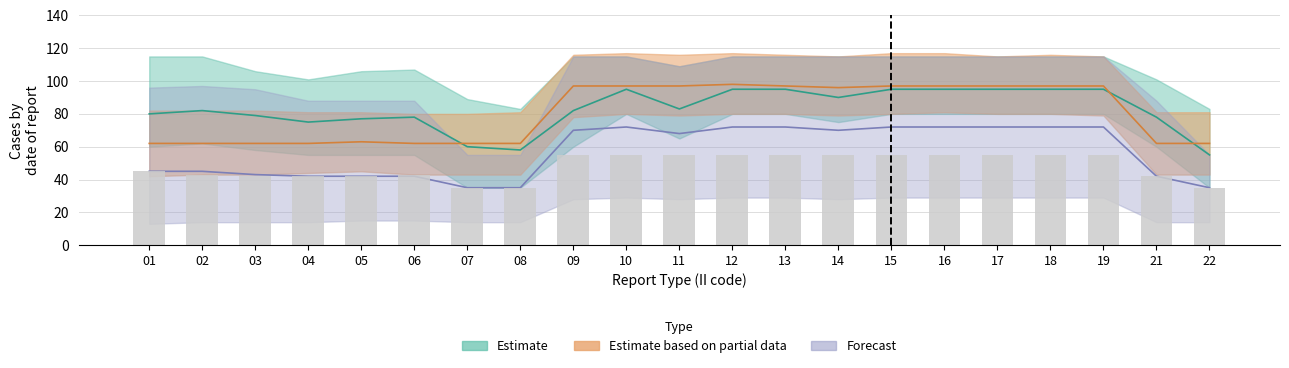

How many data points does each series have?

21